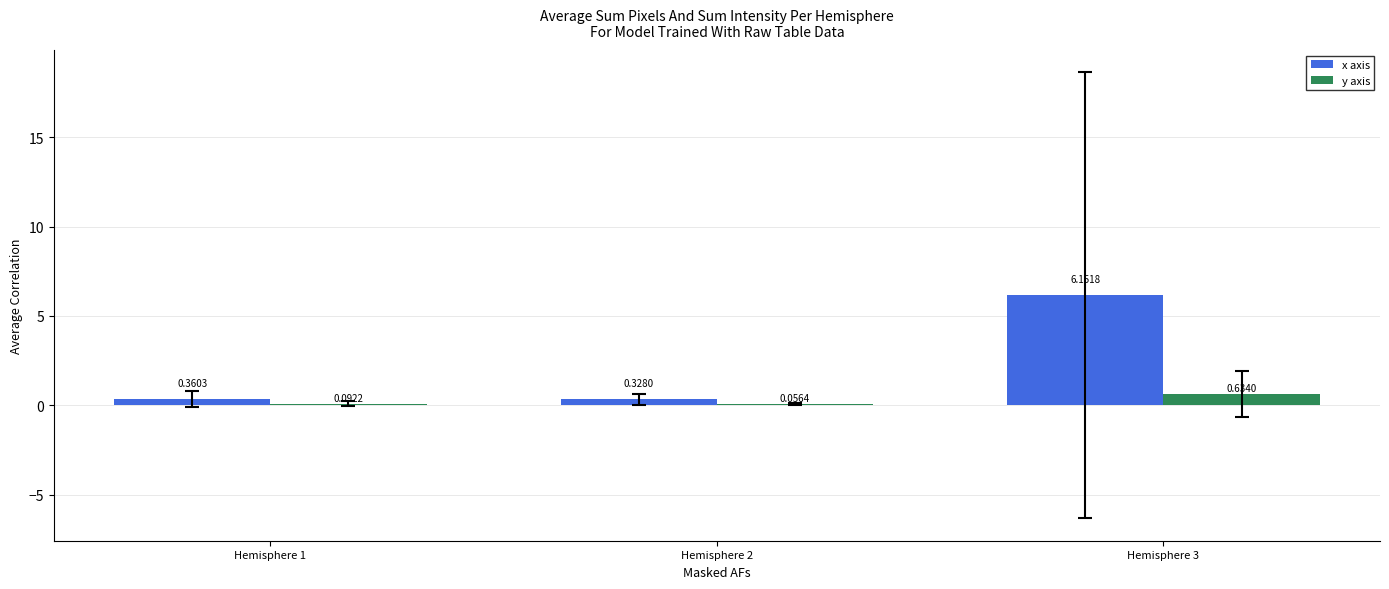

What is the total value across all series at Hemisphere 1?

0.5